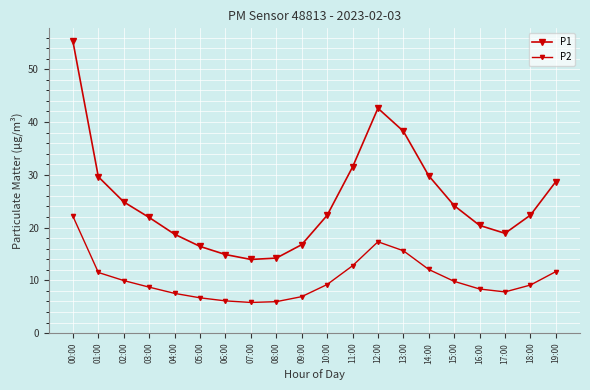

How many lines are shown in the chart?

2